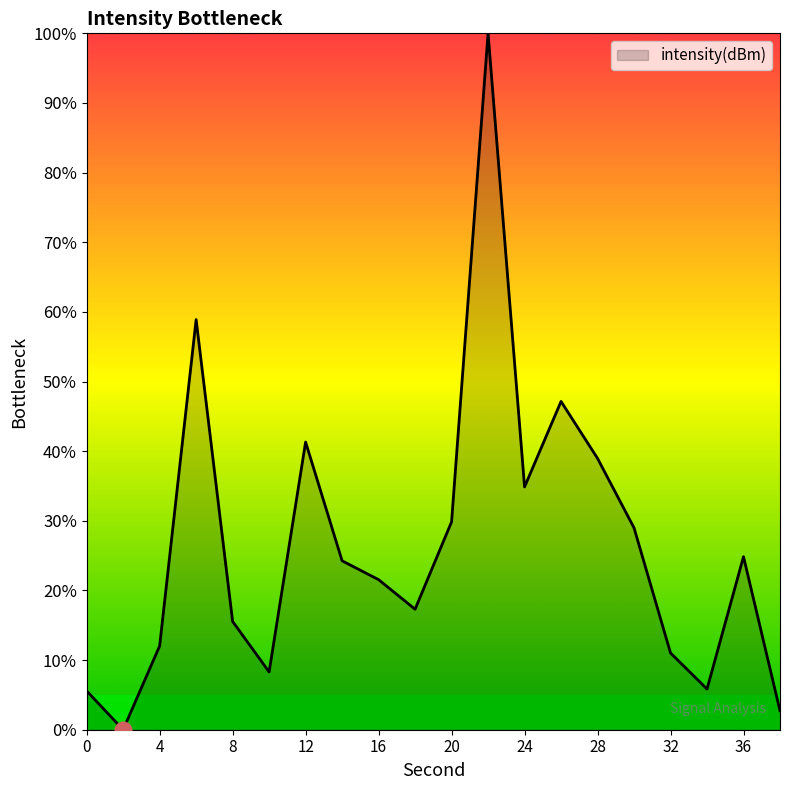

What is the greatest value displayed?

100.0